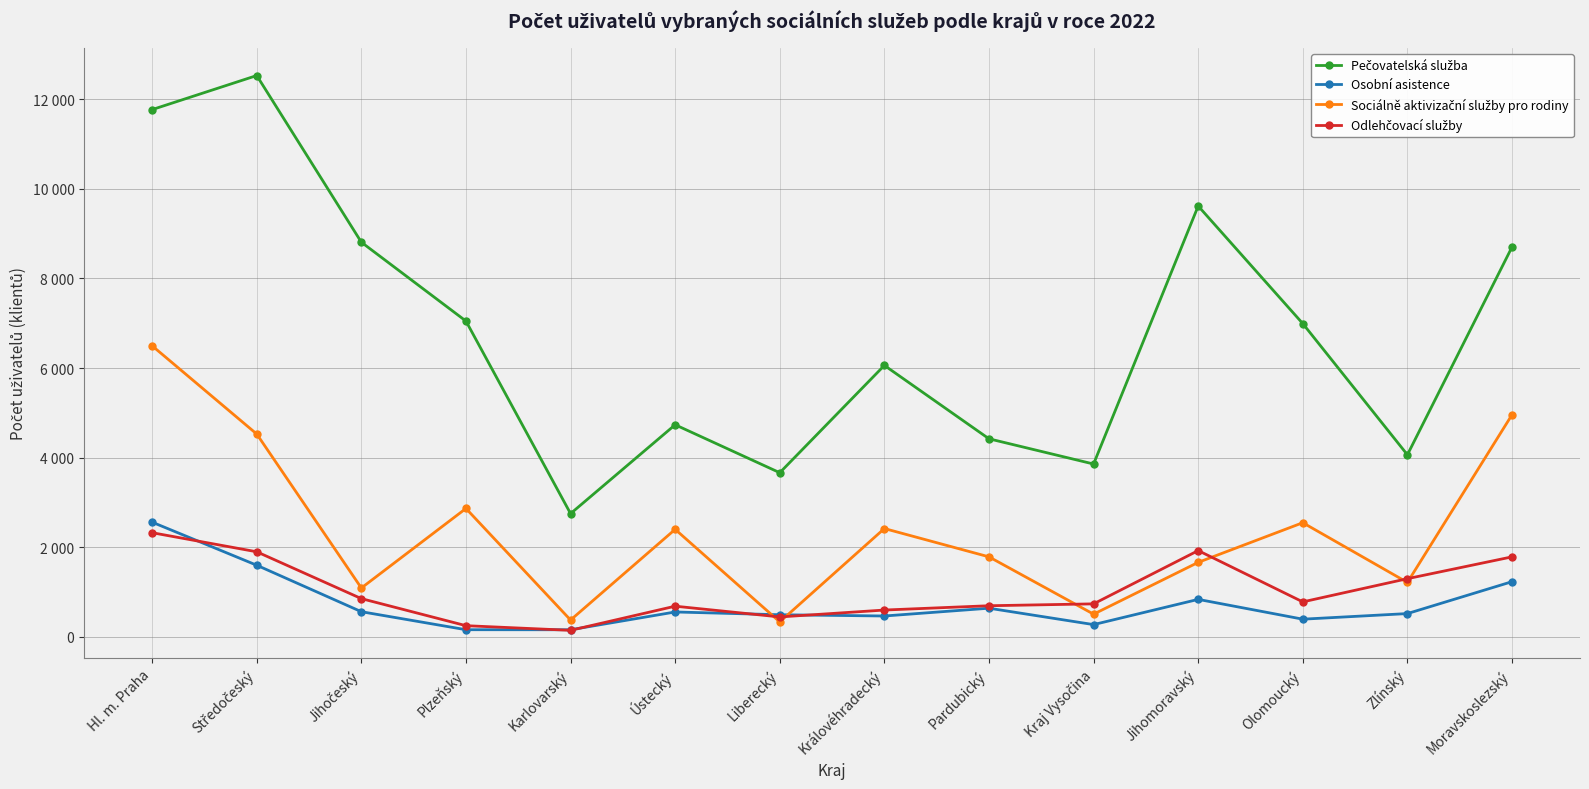

Does the chart have visible grid lines?

Yes